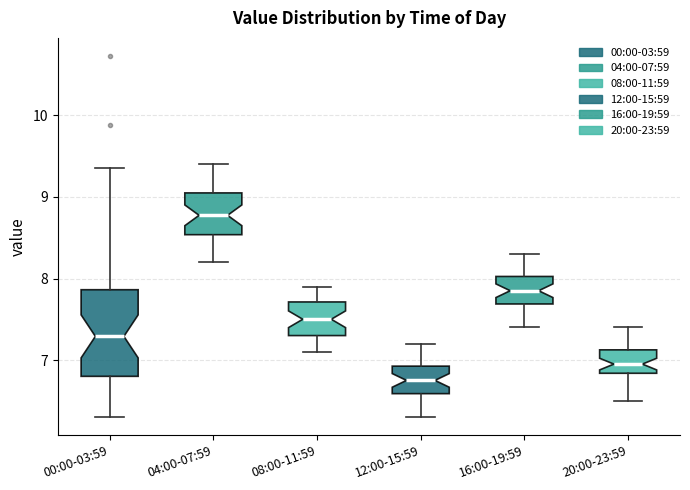

Where is the lower edge of the box for 20:00-23:59 on the y-axis? The values are not printed on the chart, so give them approximately, as read against the axis.

6.8